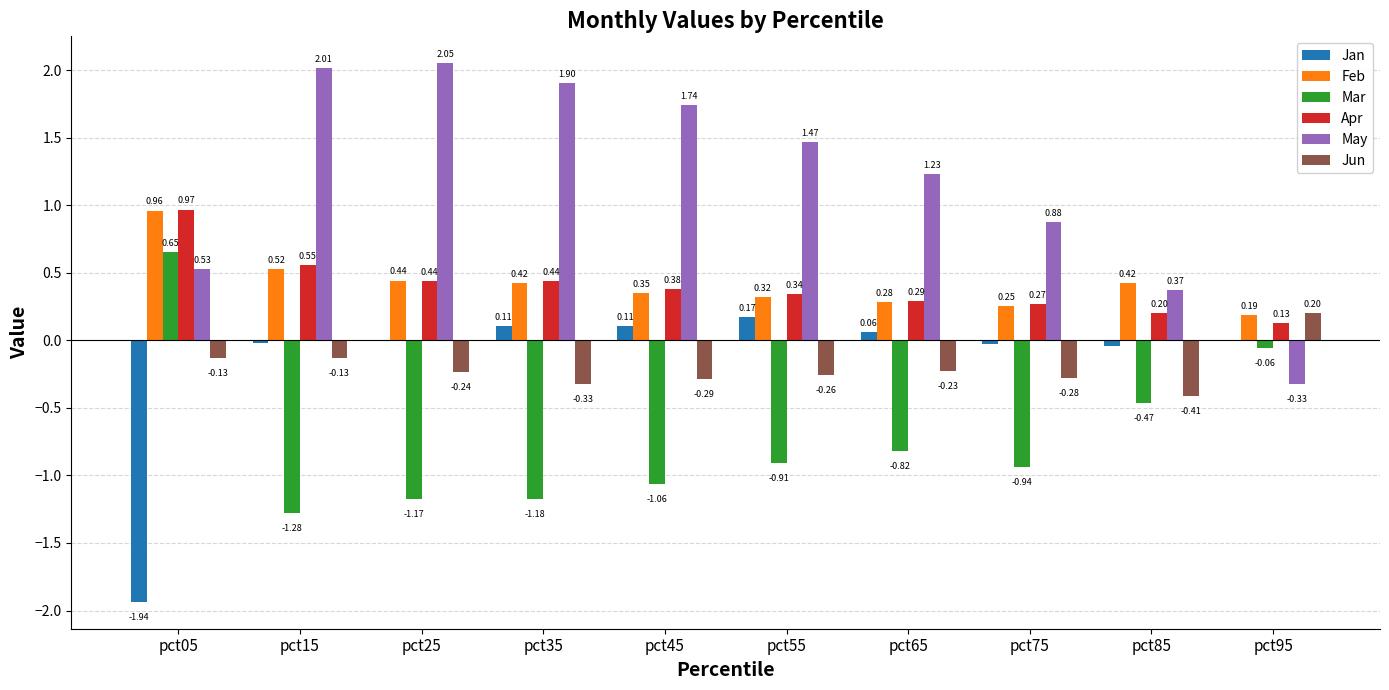

Read the Feb value at pct95.

0.2